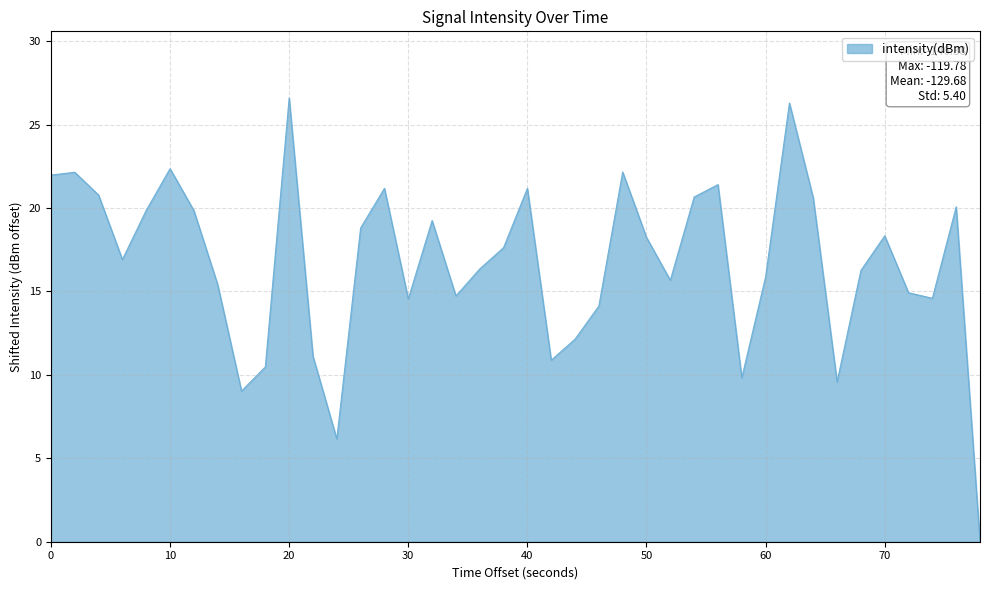

What is the difference between the maximum and minimum values?

26.6